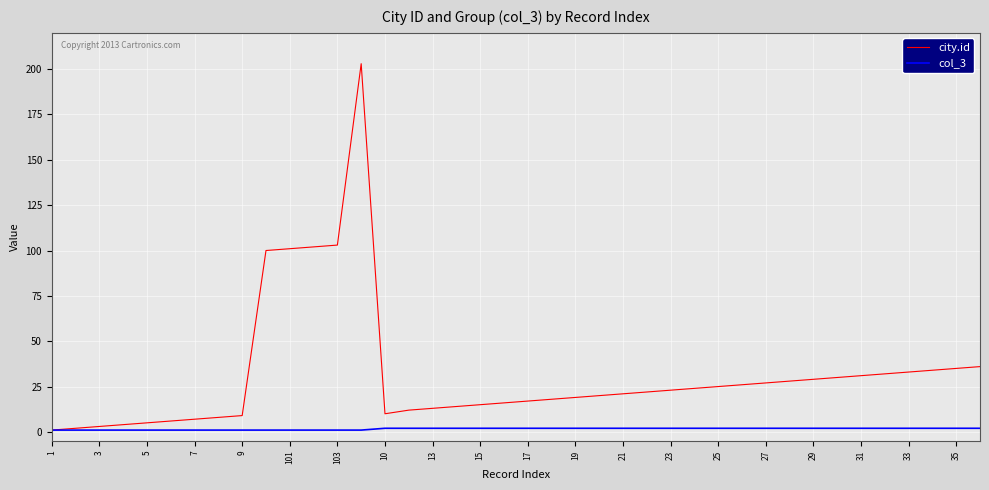

What is the minimum value shown in the chart?

1